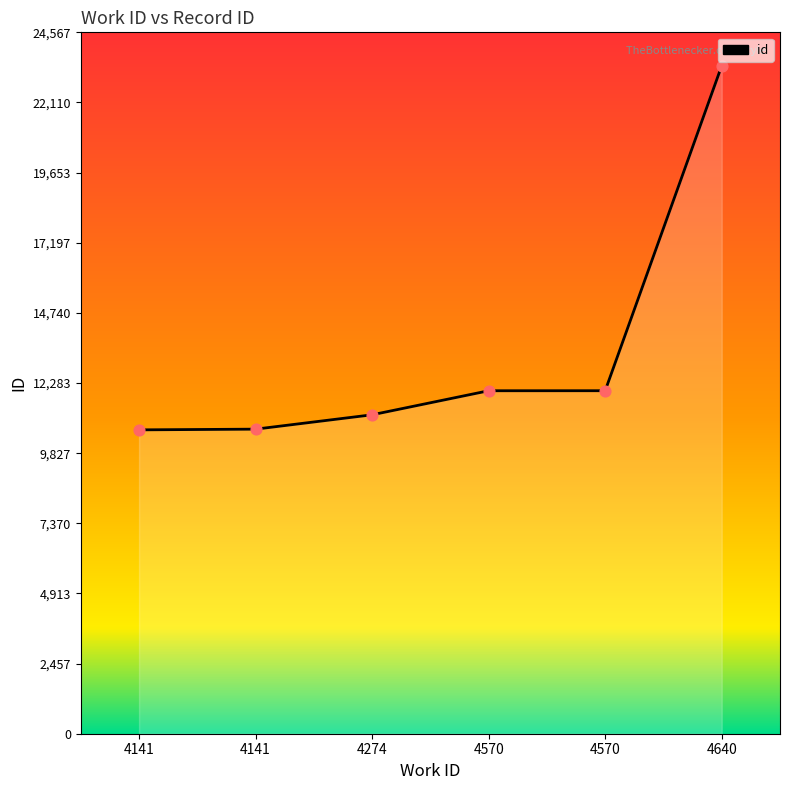

What is the change in value from 4141 to 4640?

+12754